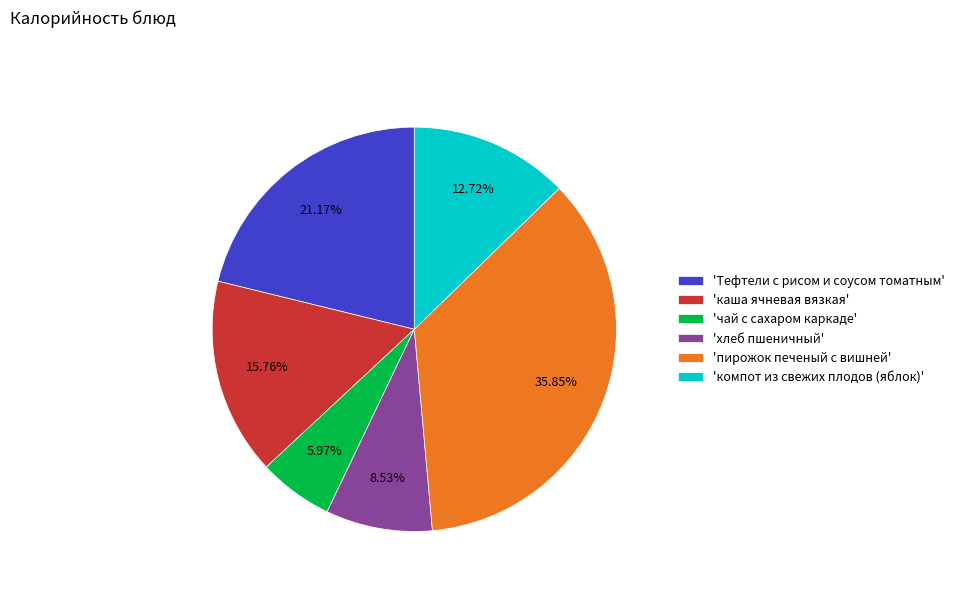

Do 'хлеб пшеничный' and 'компот из свежих плодов (яблок)' together represent more than half of the pie?

No